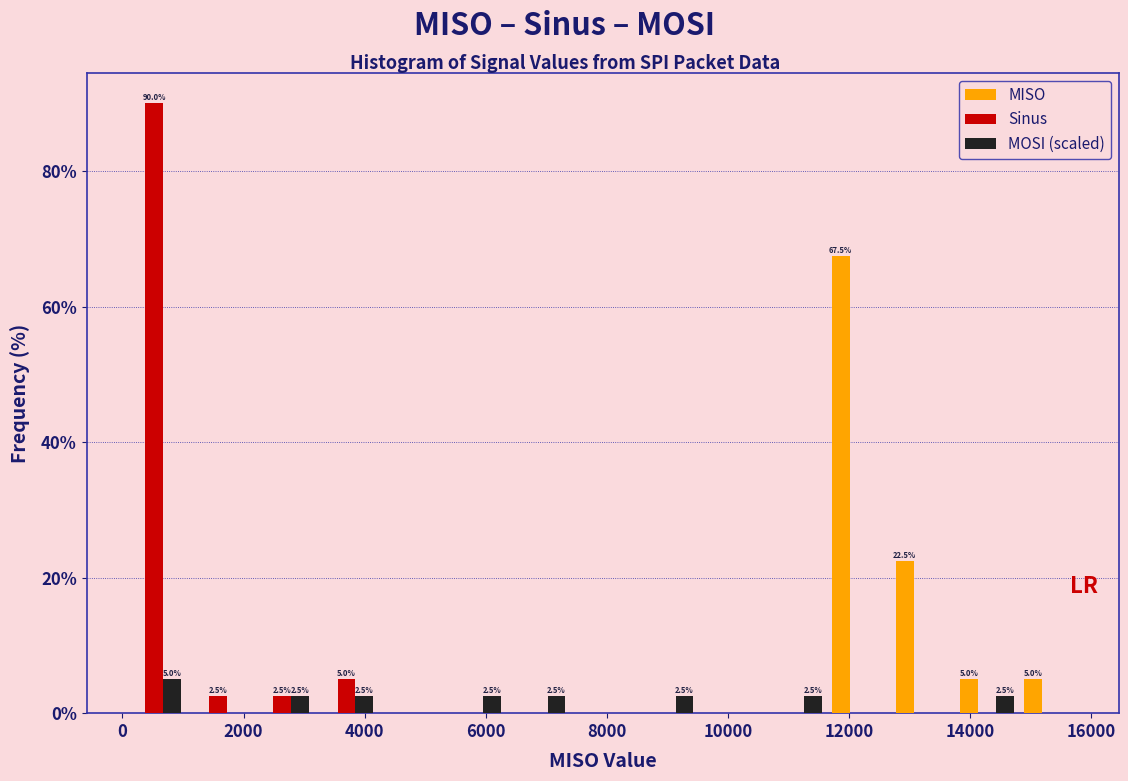

In the MISO series, which range on the x-axis has the tallest bar?

11600 to 12600